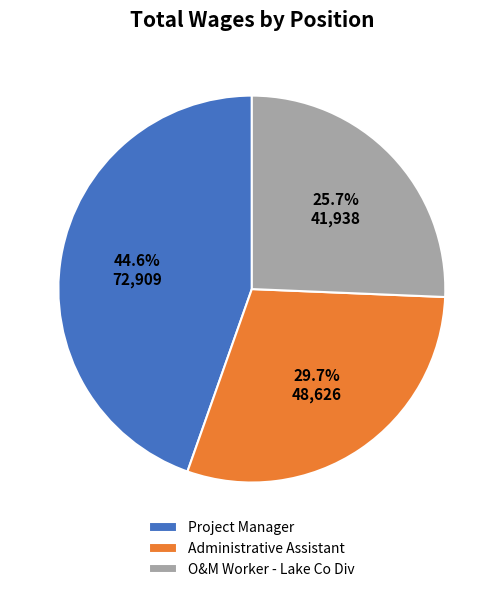

Approximately how many times larger is the value at Project Manager compared to O&M Worker - Lake Co Div?

1.7